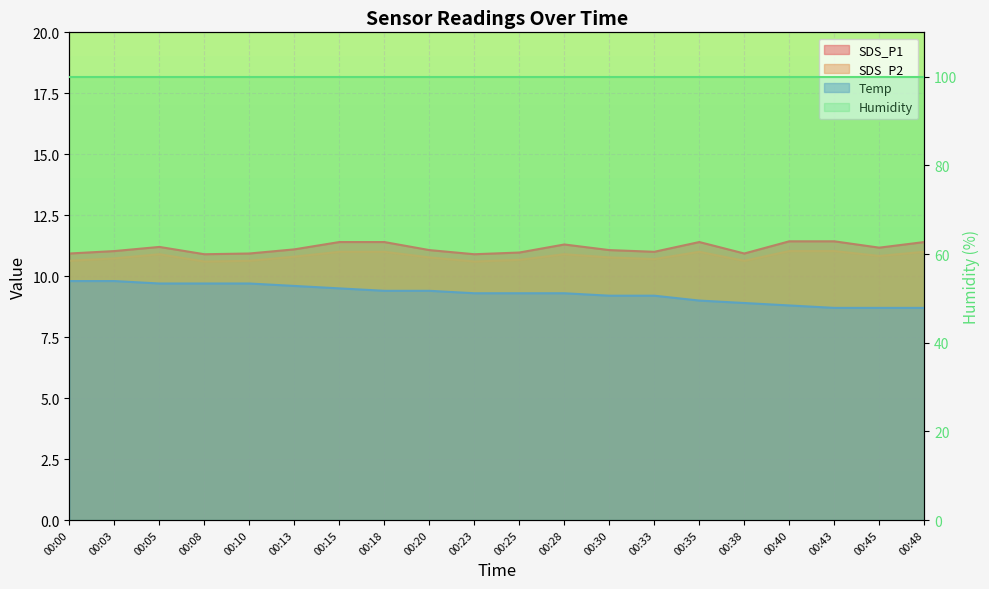

True or false: SDS_P2 and Temp intersect in this chart.

False